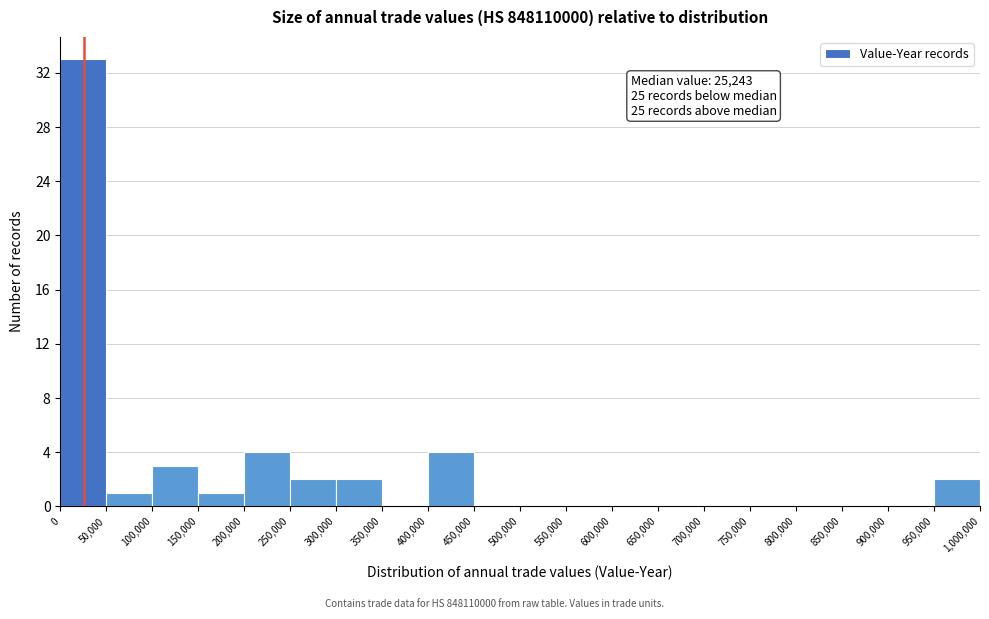

Over which range of the x-axis is the bar tallest?

0 to 50,000